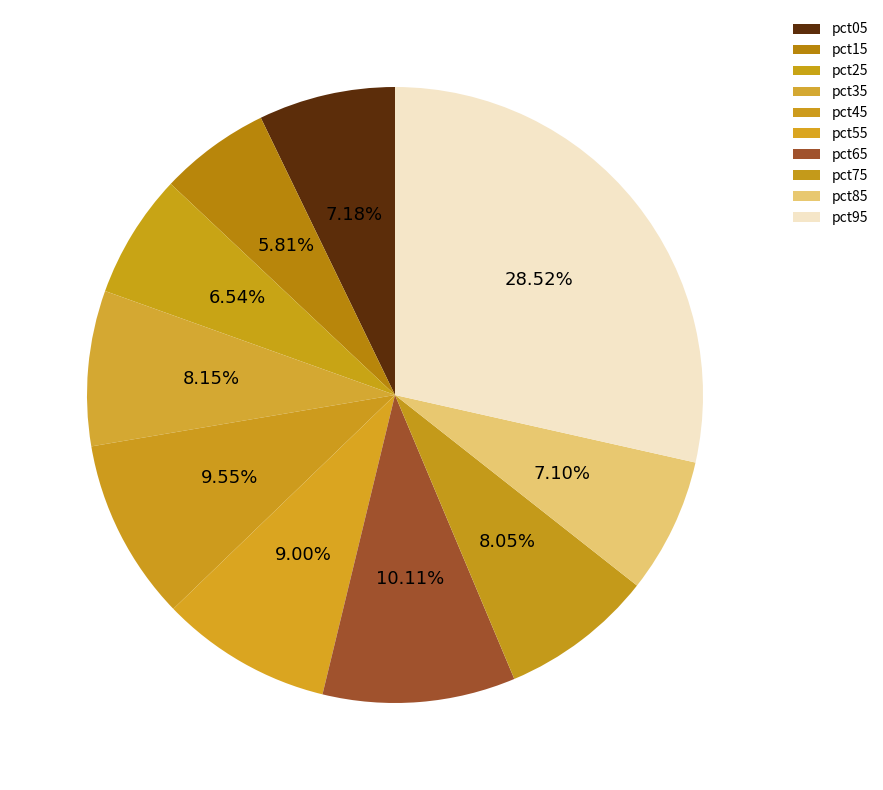

To the nearest percent, what is the difference between the pct45 and pct55 slice percentages?

1%